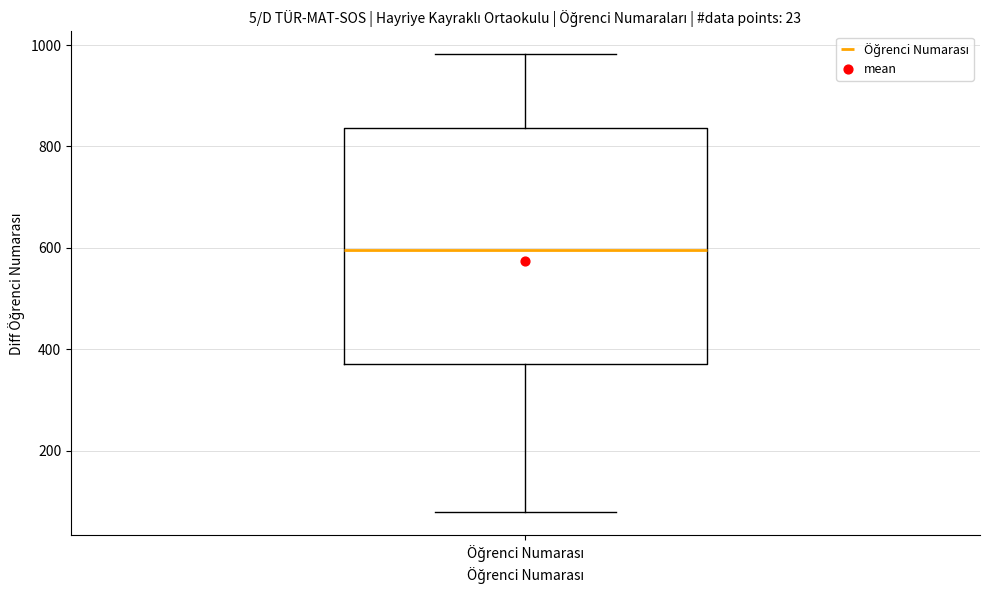

Transcribe this box plot: give where the median line is, the range the box spans, and where the two whiskers end, as read against the y-axis. The values are not printed on the chart, so give them approximately, as read against the axis.

median 600, box 380 to 840, whiskers 80 to 980